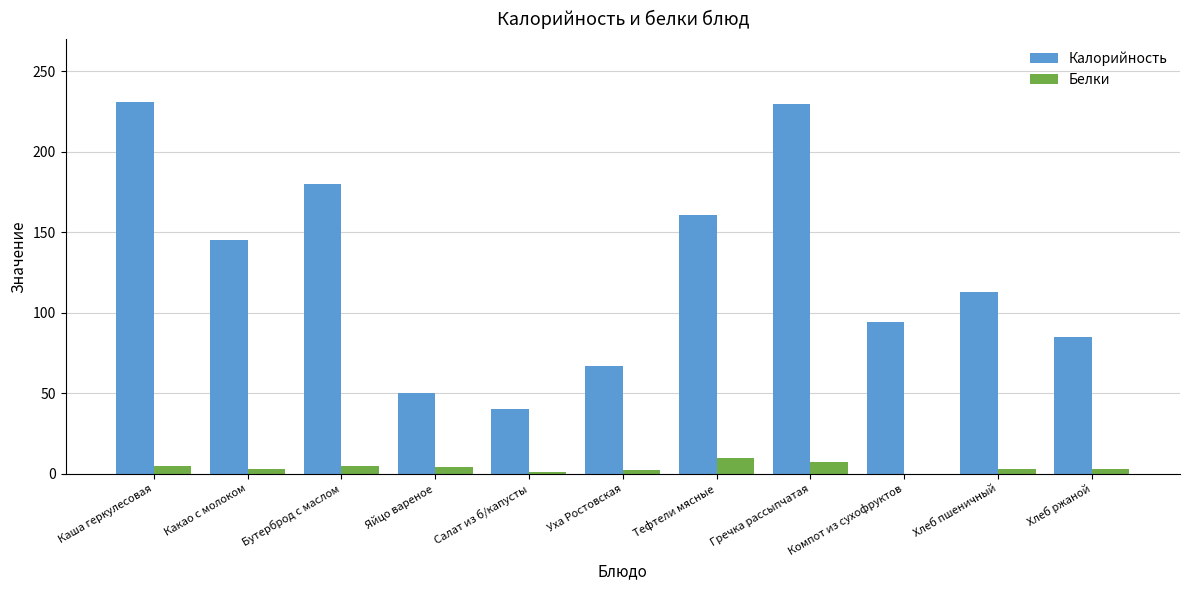

At which label is Калорийность closest to 135?

Какао с молоком